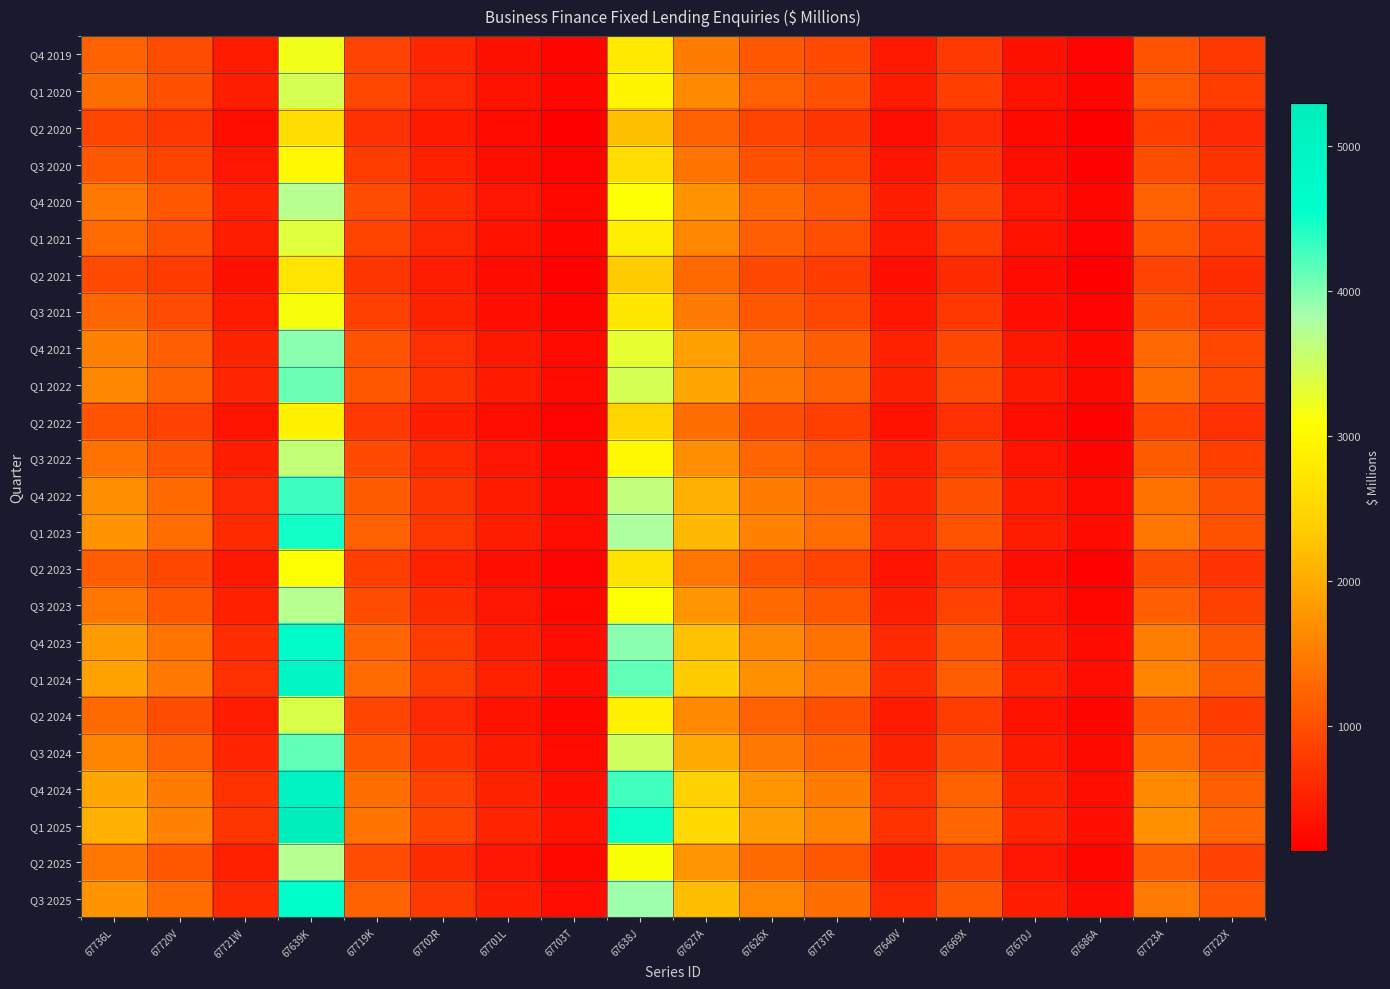

Reading left to right, what are all the values shown in this chart?

Q4 2019: 67736L=1200	67720V=980	67721W=450	67639K=3200	67719K=870	67702R=560	67701L=340	67703T=210	67638J=2800	67627A=1500	67626X=1100	67737R=950	67640V=420	67669X=780	67670J=340	67686A=190	67723A=1050	67722X=760
Q1 2020: 67736L=1350	67720V=1020	67721W=480	67639K=3450	67719K=920	67702R=590	67701L=360	67703T=230	67638J=2950	67627A=1650	67626X=1200	67737R=1020	67640V=450	67669X=820	67670J=360	67686A=210	67723A=1120	67722X=810
Q2 2020: 67736L=900	67720V=750	67721W=310	67639K=2600	67719K=680	67702R=430	67701L=260	67703T=160	67638J=2200	67627A=1200	67626X=880	67737R=740	67640V=300	67669X=580	67670J=250	67686A=140	67723A=820	67722X=590
Q3 2020: 67736L=1100	67720V=890	67721W=390	67639K=3000	67719K=800	67702R=510	67701L=310	67703T=190	67638J=2600	67627A=1400	67626X=1020	67737R=880	67640V=370	67669X=700	67670J=300	67686A=170	67723A=980	67722X=700
Q4 2020: 67736L=1450	67720V=1100	67721W=510	67639K=3700	67719K=980	67702R=630	67701L=380	67703T=240	67638J=3100	67627A=1750	67626X=1280	67737R=1090	67640V=480	67669X=870	67670J=380	67686A=220	67723A=1190	67722X=860
Q1 2021: 67736L=1300	67720V=1000	67721W=460	67639K=3350	67719K=890	67702R=570	67701L=350	67703T=220	67638J=2850	67627A=1600	67626X=1170	67737R=990	67640V=430	67669X=800	67670J=350	67686A=200	67723A=1080	67722X=780
Q2 2021: 67736L=950	67720V=790	67721W=340	67639K=2700	67719K=720	67702R=460	67701L=280	67703T=175	67638J=2350	67627A=1280	67626X=940	67737R=790	67640V=320	67669X=620	67670J=270	67686A=155	67723A=870	67722X=625
Q3 2021: 67736L=1250	67720V=970	67721W=440	67639K=3150	67719K=840	67702R=540	67701L=330	67703T=205	67638J=2750	67627A=1480	67626X=1080	67737R=920	67640V=400	67669X=760	67670J=330	67686A=185	67723A=1030	67722X=740
Q4 2021: 67736L=1550	67720V=1180	67721W=540	67639K=3950	67719K=1050	67702R=670	67701L=410	67703T=255	67638J=3300	67627A=1880	67626X=1370	67737R=1160	67640V=510	67669X=930	67670J=410	67686A=235	67723A=1270	67722X=920
Q1 2022: 67736L=1600	67720V=1220	67721W=560	67639K=4100	67719K=1090	67702R=695	67701L=425	67703T=265	67638J=3450	67627A=1950	67626X=1420	67737R=1200	67640V=530	67669X=960	67670J=425	67686A=245	67723A=1310	67722X=950
Q2 2022: 67736L=1050	67720V=860	67721W=370	67639K=2900	67719K=770	67702R=490	67701L=300	67703T=185	67638J=2500	67627A=1340	67626X=980	67737R=830	67640V=345	67669X=660	67670J=285	67686A=162	67723A=920	67722X=660
Q3 2022: 67736L=1380	67720V=1060	67721W=490	67639K=3600	67719K=955	67702R=610	67701L=375	67703T=233	67638J=3000	67627A=1700	67626X=1240	67737R=1050	67640V=460	67669X=840	67670J=368	67686A=210	67723A=1140	67722X=820
Q4 2022: 67736L=1680	67720V=1280	67721W=590	67639K=4300	67719K=1140	67702R=730	67701L=445	67703T=278	67638J=3620	67627A=2060	67626X=1500	67737R=1270	67640V=558	67669X=1010	67670J=445	67686A=257	67723A=1380	67722X=1000
Q1 2023: 67736L=1750	67720V=1330	67721W=615	67639K=4480	67719K=1190	67702R=760	67701L=464	67703T=290	67638J=3780	67627A=2140	67626X=1560	67737R=1320	67640V=580	67669X=1050	67670J=462	67686A=268	67723A=1440	67722X=1040
Q2 2023: 67736L=1150	67720V=930	67721W=410	67639K=3100	67719K=820	67702R=525	67701L=320	67703T=198	67638J=2680	67627A=1440	67626X=1050	67737R=890	67640V=370	67669X=710	67670J=305	67686A=174	67723A=985	67722X=708
Q3 2023: 67736L=1420	67720V=1085	67721W=500	67639K=3700	67719K=980	67702R=628	67701L=384	67703T=240	67638J=3100	67627A=1760	67626X=1285	67737R=1090	67640V=478	67669X=865	67670J=380	67686A=218	67723A=1185	67722X=855
Q4 2023: 67736L=1820	67720V=1390	67721W=640	67639K=4680	67719K=1240	67702R=795	67701L=486	67703T=304	67638J=3950	67627A=2240	67626X=1635	67737R=1385	67640V=608	67669X=1100	67670J=485	67686A=280	67723A=1510	67722X=1092
Q1 2024: 67736L=1900	67720V=1450	67721W=670	67639K=4900	67719K=1300	67702R=832	67701L=509	67703T=318	67638J=4150	67627A=2350	67626X=1715	67737R=1453	67640V=638	67669X=1155	67670J=509	67686A=294	67723A=1586	67722X=1147
Q2 2024: 67736L=1290	67720V=985	67721W=455	67639K=3400	67719K=900	67702R=577	67701L=353	67703T=220	67638J=2900	67627A=1640	67626X=1198	67737R=1016	67640V=446	67669X=805	67670J=353	67686A=202	67723A=1100	67722X=793
Q3 2024: 67736L=1580	67720V=1205	67721W=555	67639K=4150	67719K=1100	67702R=704	67701L=431	67703T=269	67638J=3500	67627A=1988	67626X=1452	67737R=1229	67640V=541	67669X=980	67670J=431	67686A=249	67723A=1330	67722X=962
Q4 2024: 67736L=1960	67720V=1495	67721W=690	67639K=5050	67719K=1340	67702R=858	67701L=525	67703T=328	67638J=4280	67627A=2430	67626X=1773	67737R=1500	67640V=659	67669X=1192	67670J=525	67686A=304	67723A=1635	67722X=1182
Q1 2025: 67736L=2050	67720V=1565	67721W=722	67639K=5300	67719K=1405	67702R=899	67701L=550	67703T=344	67638J=4500	67627A=2550	67626X=1862	67737R=1575	67640V=692	67669X=1252	67670J=551	67686A=319	67723A=1715	67722X=1240
Q2 2025: 67736L=1420	67720V=1085	67721W=500	67639K=3700	67719K=975	67702R=624	67701L=381	67703T=238	67638J=3120	67627A=1770	67626X=1292	67737R=1094	67640V=481	67669X=870	67670J=382	67686A=220	67723A=1188	67722X=858
Q3 2025: 67736L=1750	67720V=1335	67721W=614	67639K=4580	67719K=1212	67702R=776	67701L=474	67703T=297	67638J=3870	67627A=2195	67626X=1603	67737R=1358	67640V=597	67669X=1082	67670J=477	67686A=275	67723A=1465	67722X=1058